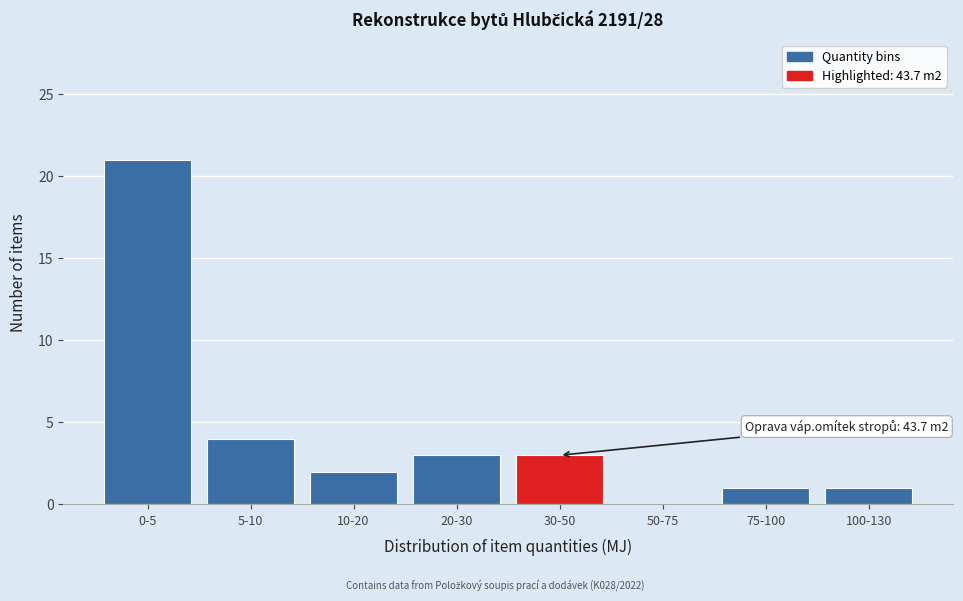

Reading left to right, transcribe all the data shown in this chart.

0-5=21	5-10=4	10-20=2	20-30=3	30-50=3	50-75=0	75-100=1	100-130=1